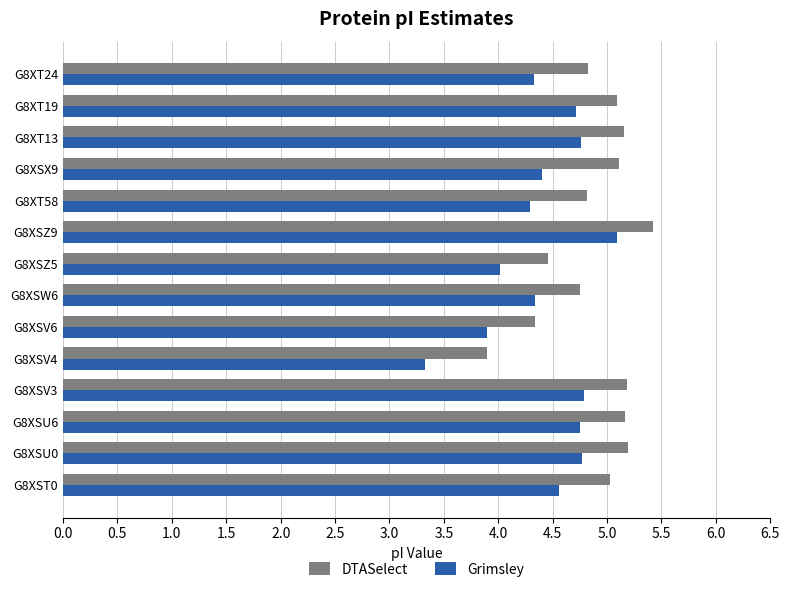

What is the difference between the Grimsley values at G8XT24 and G8XSZ5?

0.3